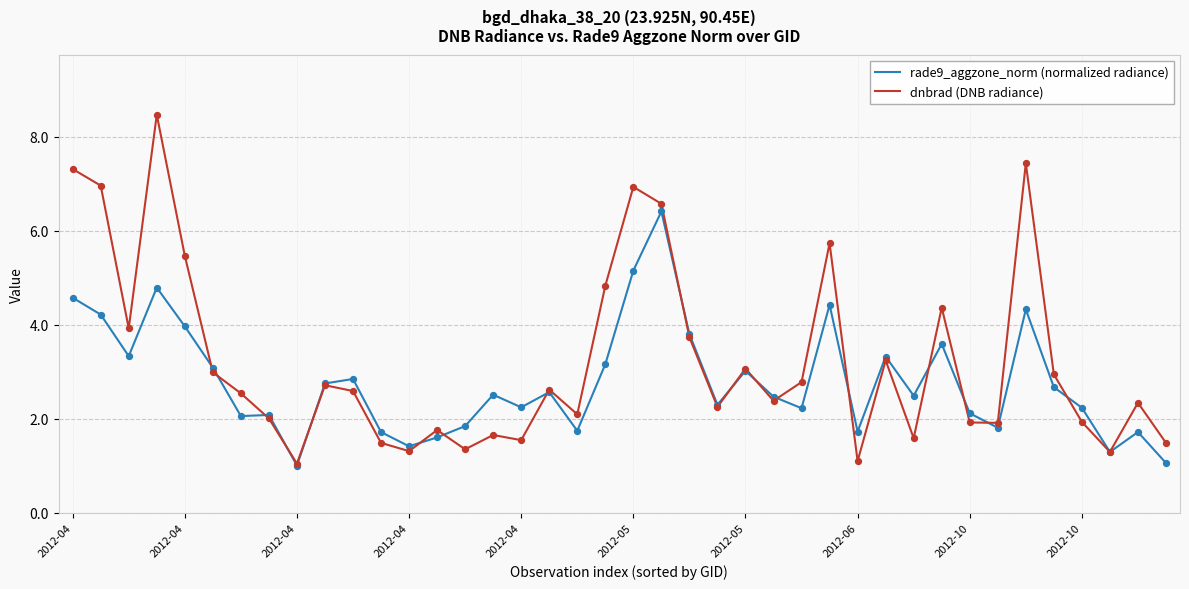

Which series has the largest total across all categories?

dnbrad (DNB radiance)